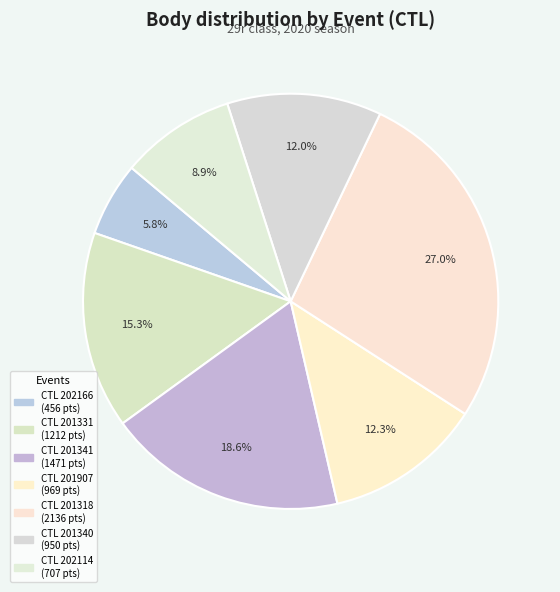

What is the smallest slice in the pie chart?

202166